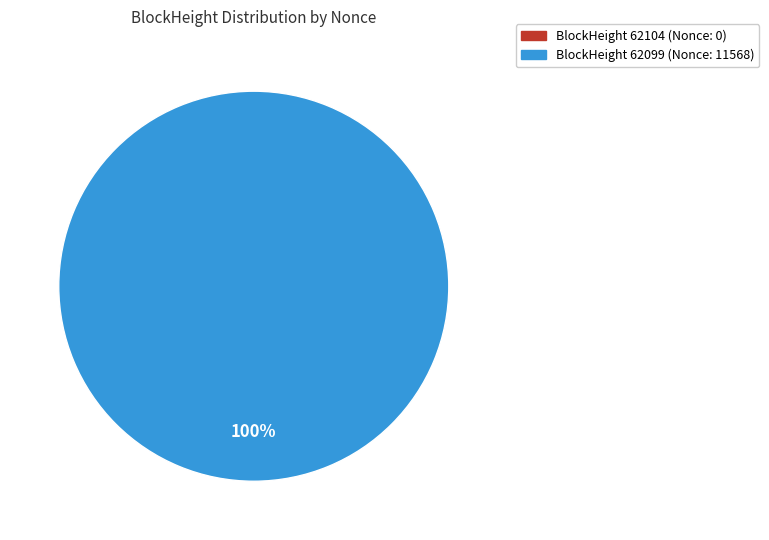

Is there a majority slice in this chart?

Yes